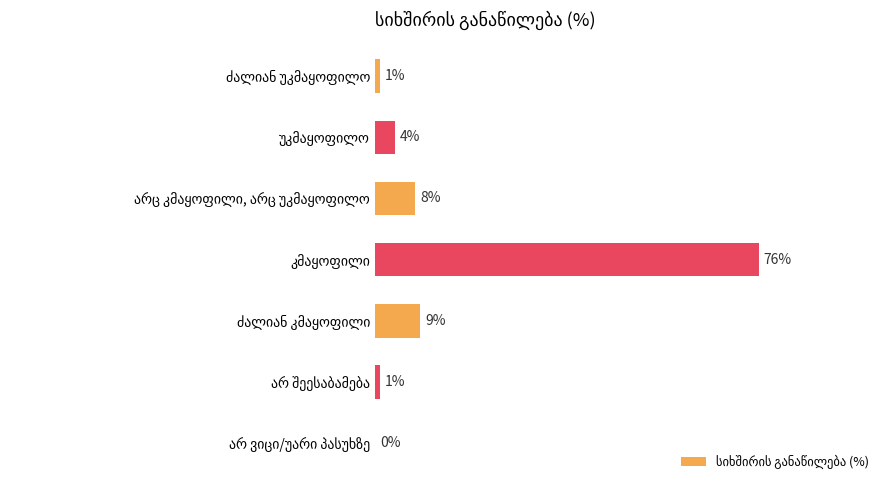

Are the bars horizontal?

Yes